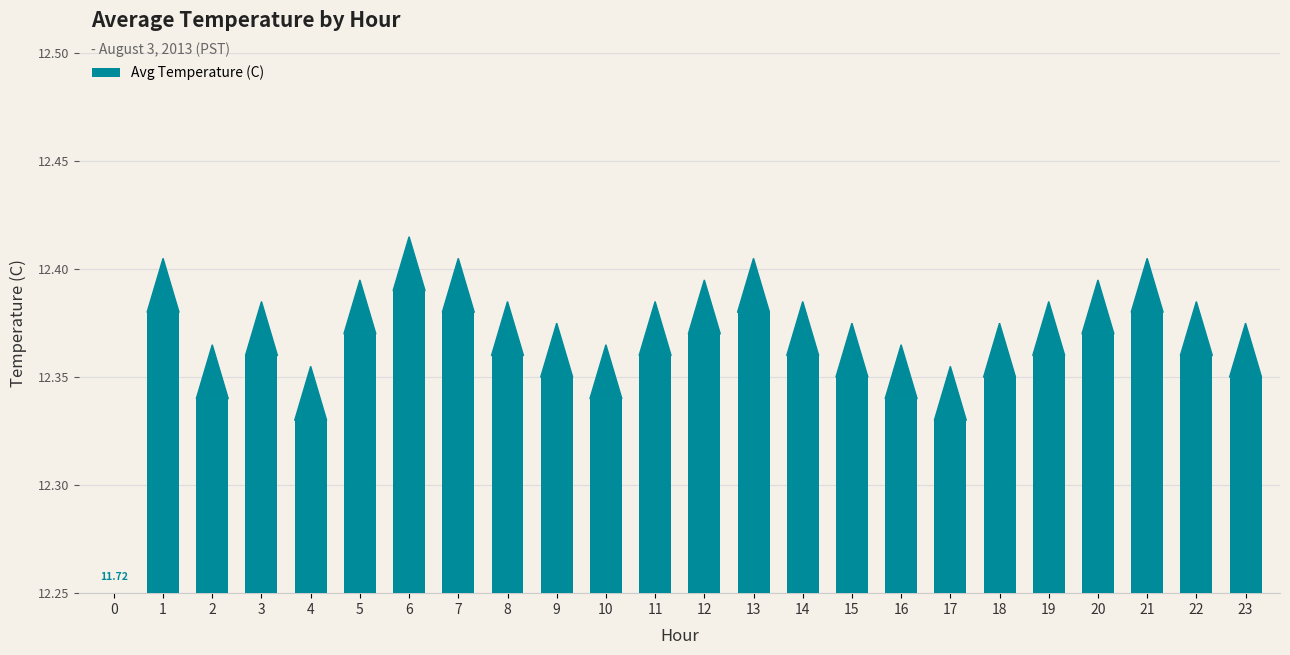

Count the values in the range 12 to 13.

23